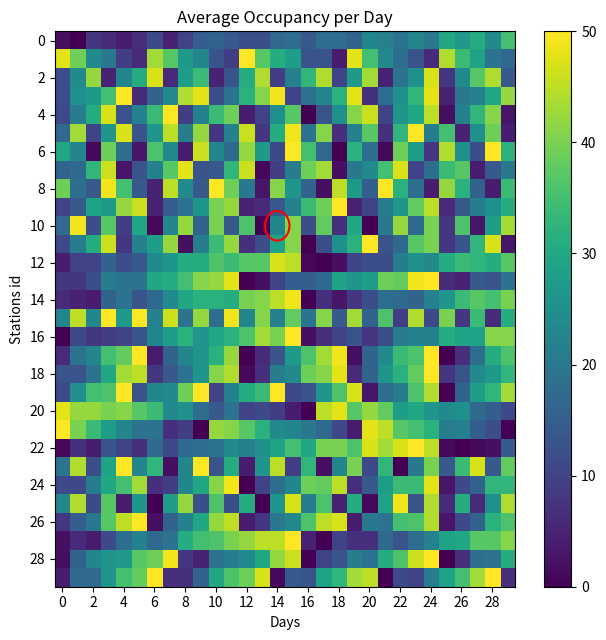

At which category is the sum across all series the highest?

24